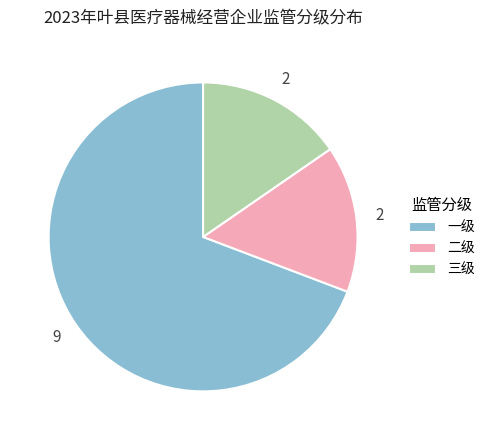

Is it true that 三级 is 6% of the pie?

False